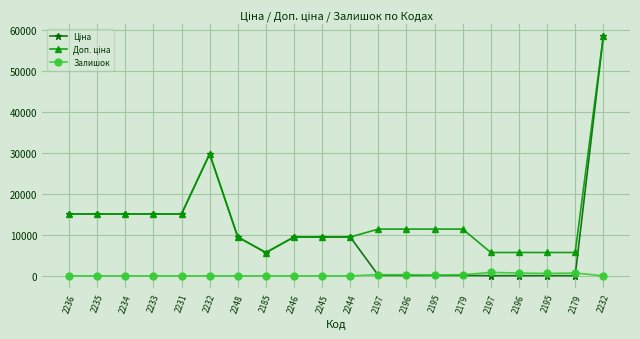

True or false: Ціна and Доп. ціна cross at least once.

False